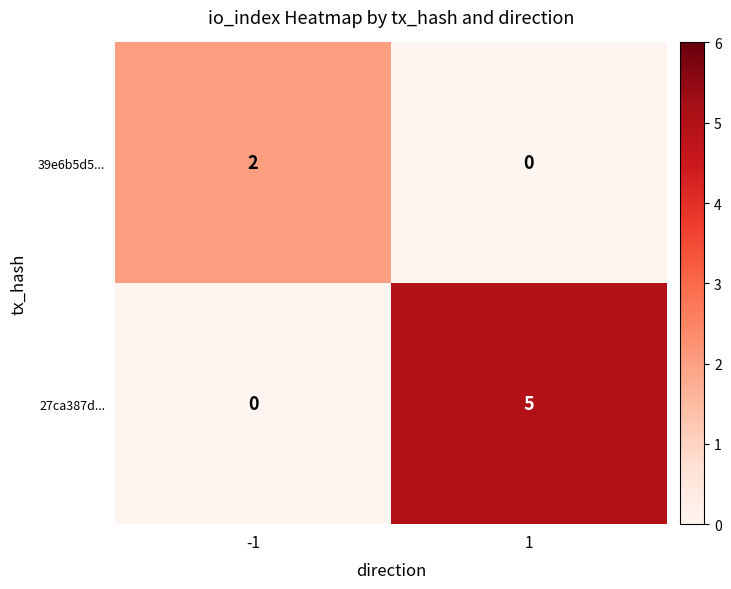

Reading left to right, what are all the values shown in this chart?

39e6b5d5...: -1=2	1=0
27ca387d...: -1=0	1=5